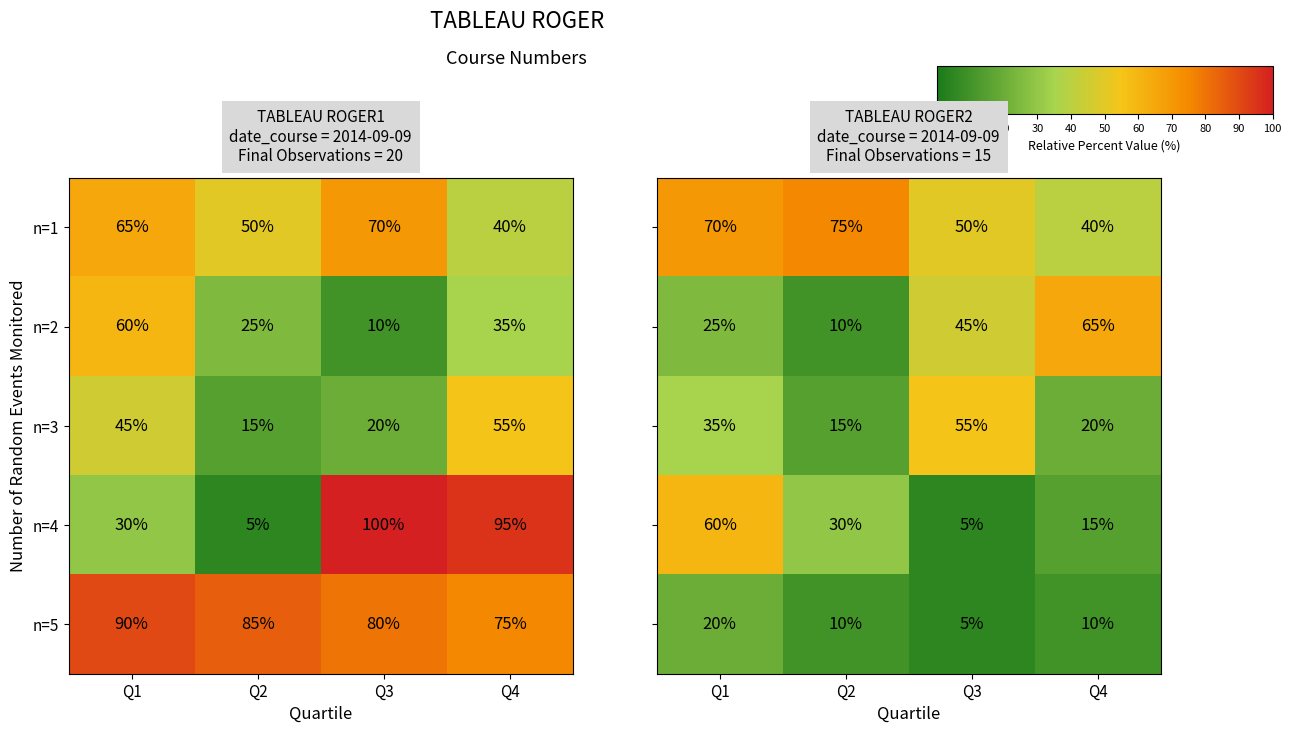

Where does the n=2 series first go above 35?

Q1